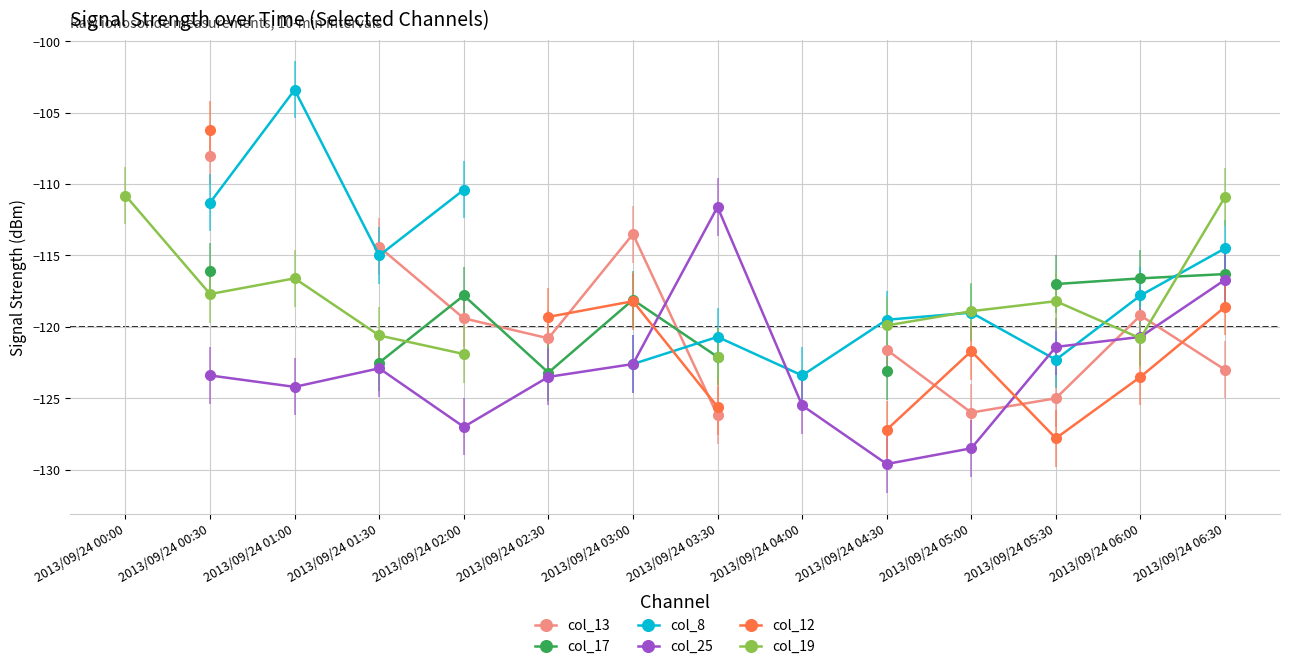

True or false: col_25 has a value of -29.4 at 2013/09/24 05:00.

False